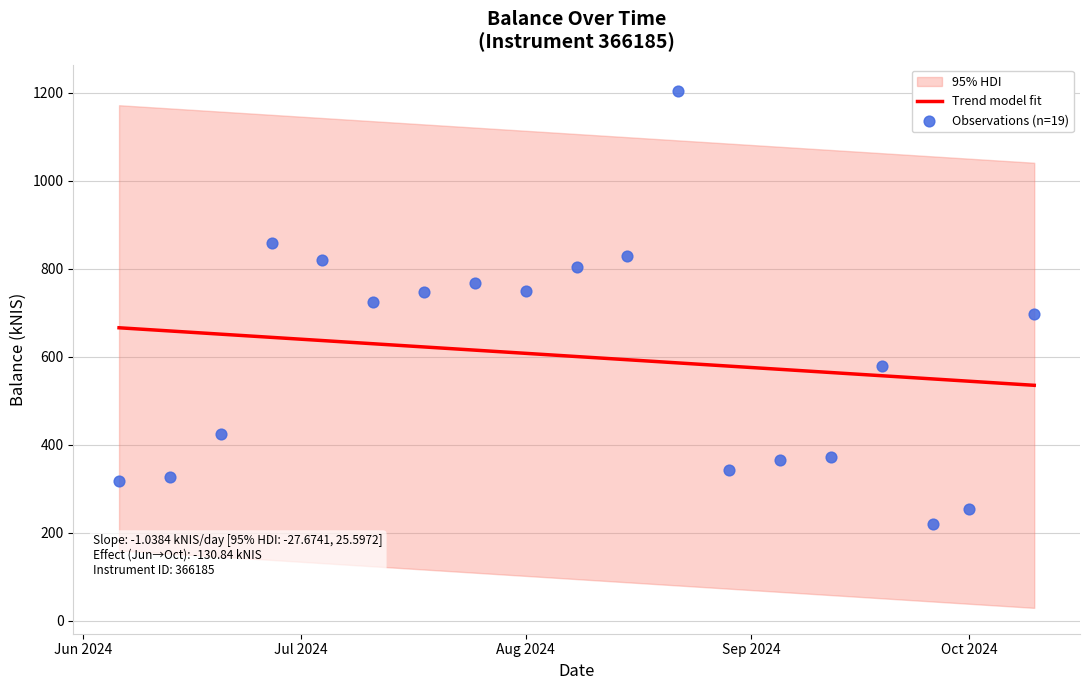

Which has a higher value, 2024-09-12 or 2024-08-22?

2024-08-22